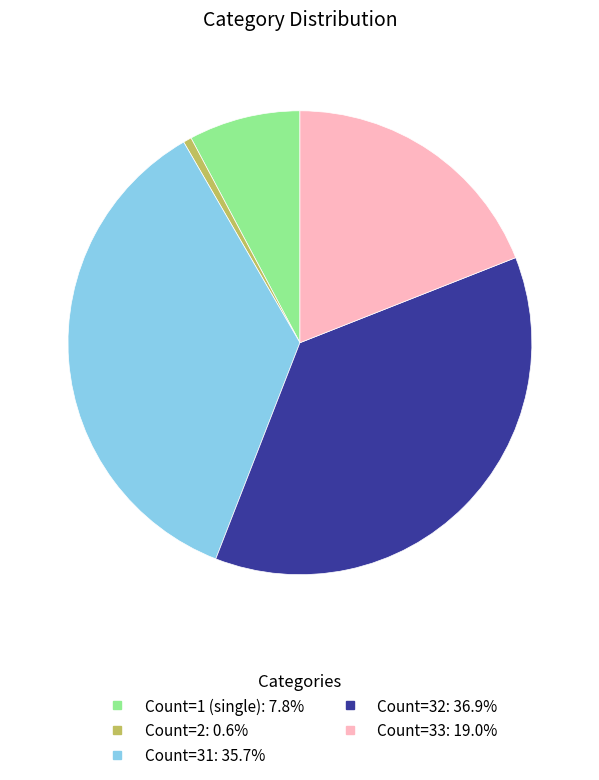

Does any single category account for the majority?

No